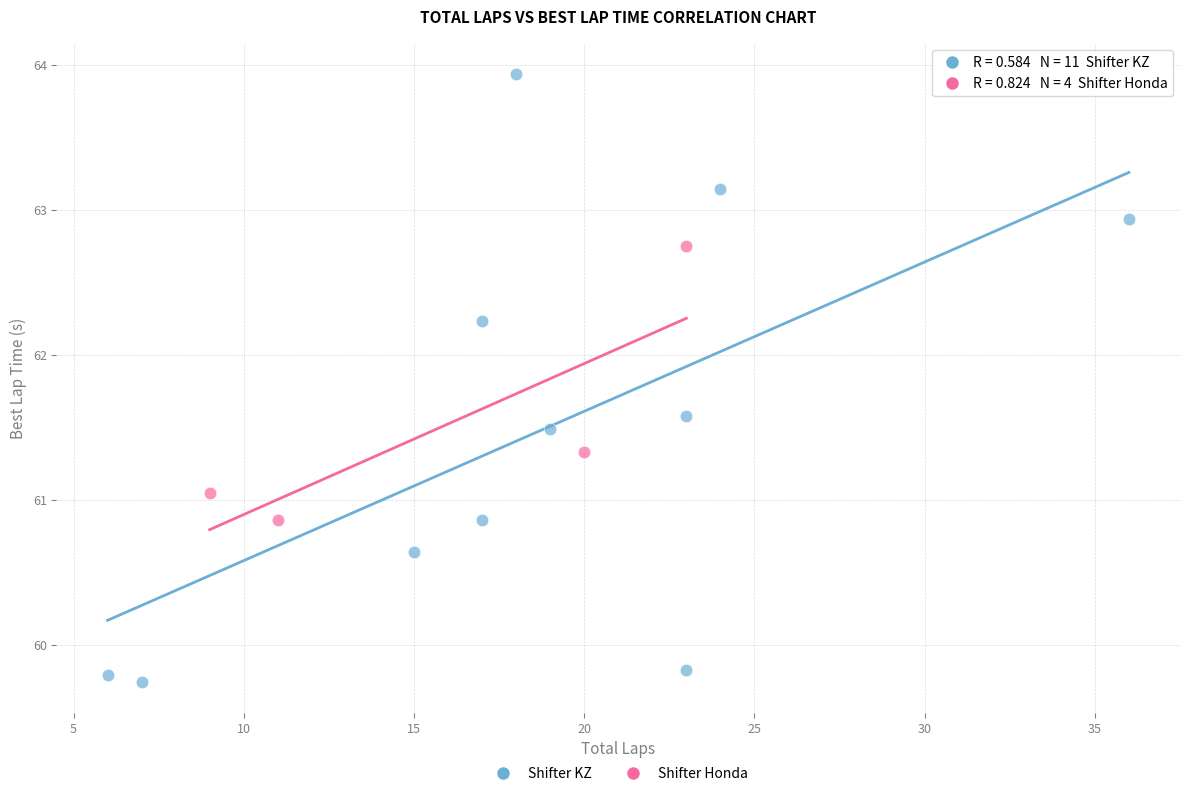

Which series contains the lowest Y value?

Shifter KZ